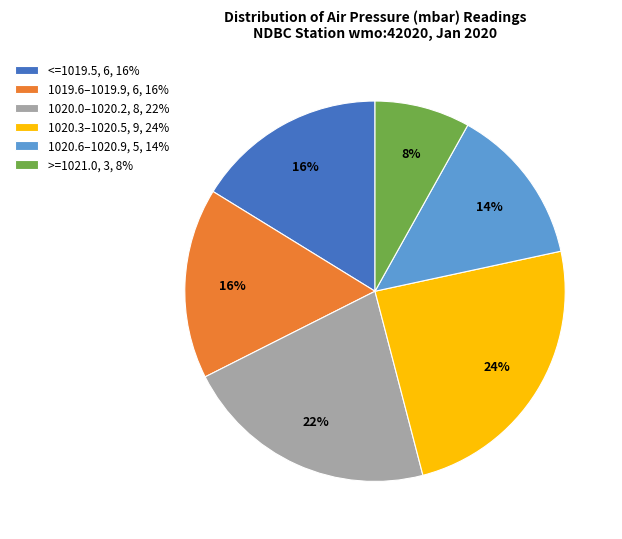

How many segments does this pie chart have?

6